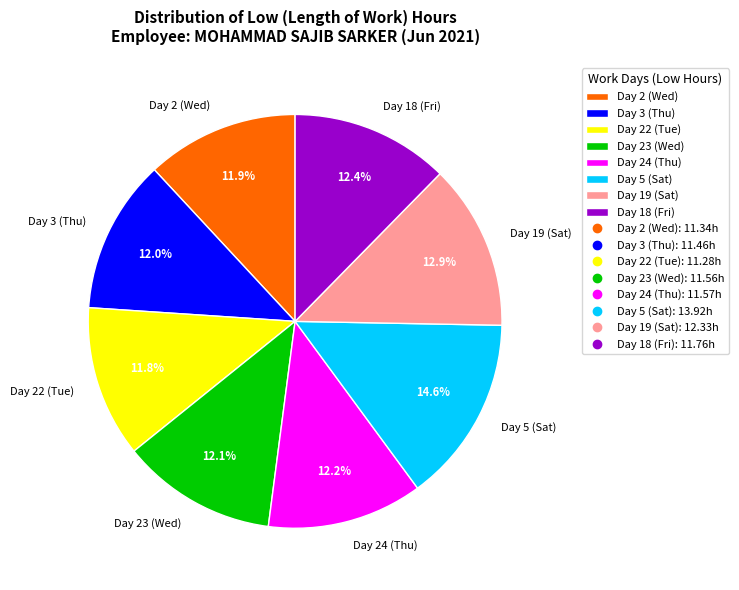

What portion of the pie excludes Day 23 (Wed)?

87.9%